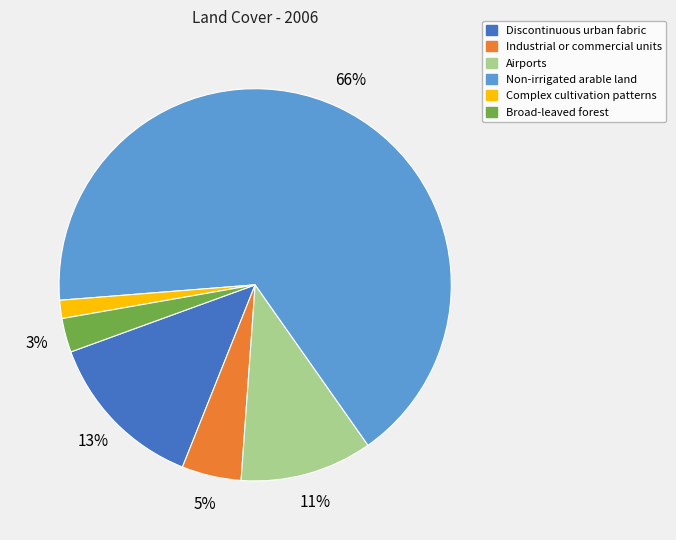

True or false: Broad-leaved forest accounts for 3% of the total.

True